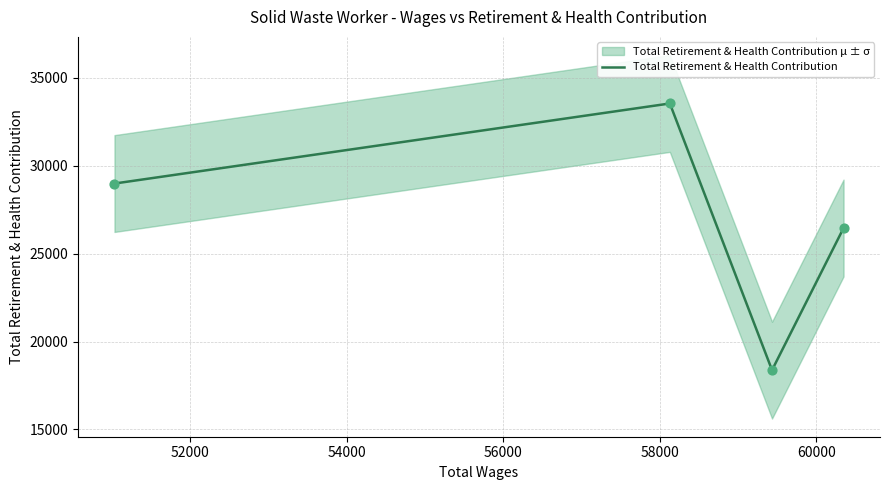

In Total Retirement & Health Contribution, how many points are higher than both neighbors (excluding endpoints)?

1